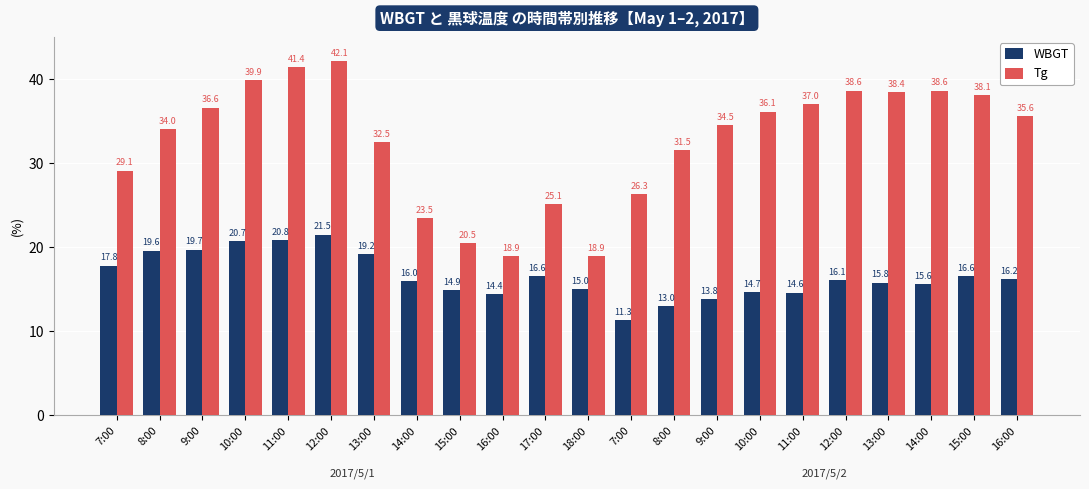

How many bars are there in total?

44